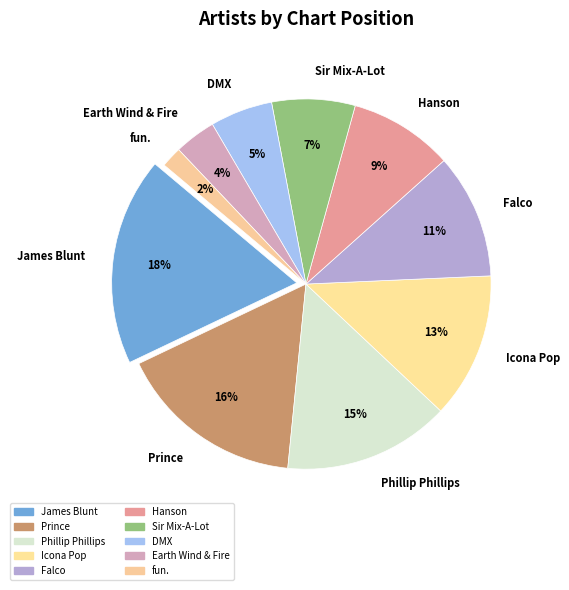

Is there any slice that represents more than half of the pie?

No